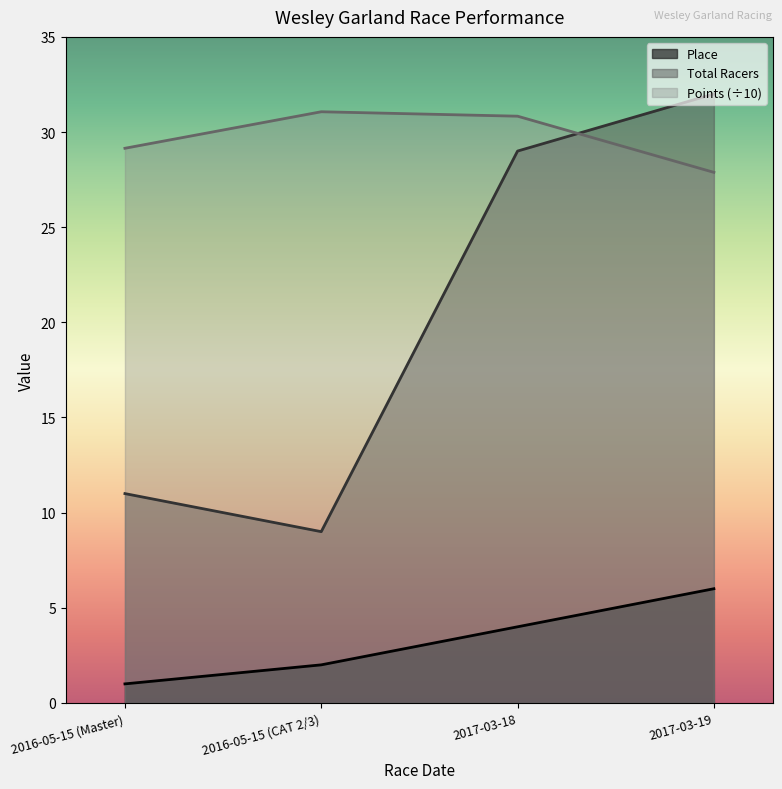

Between which two adjacent categories do Total Racers and Points first intersect?

2017-03-18 and 2017-03-19